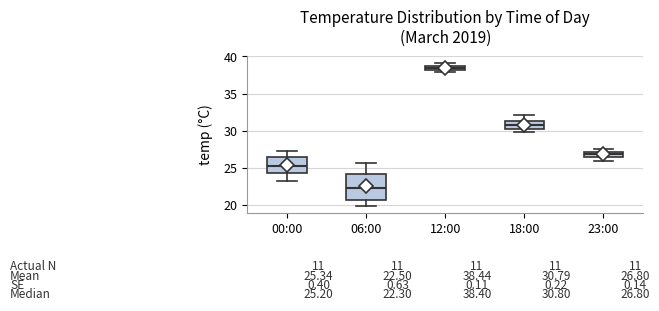

Which box is the tallest, from its lower edge to its upper edge?

06:00